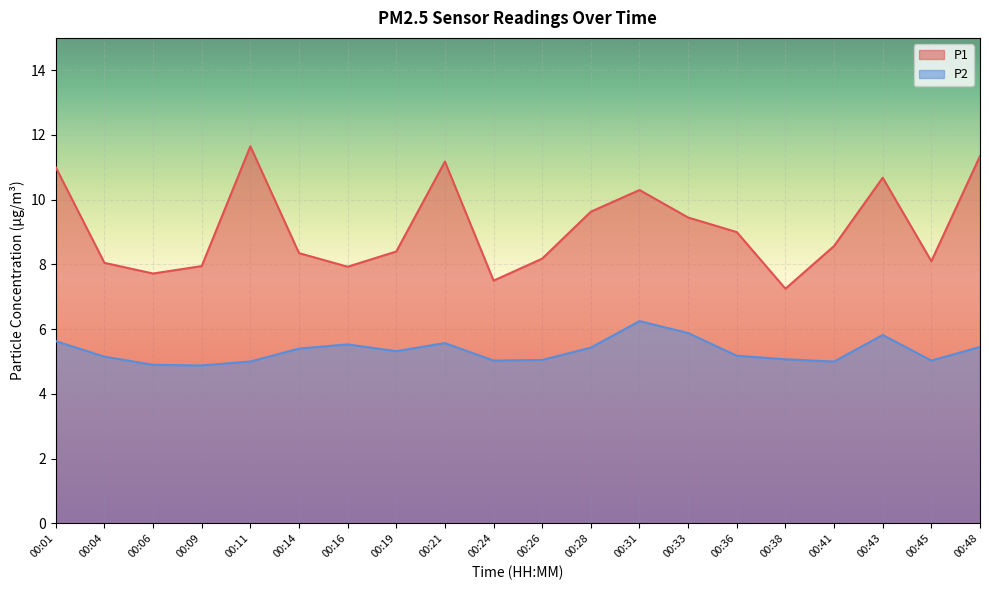

List the series in order of their overall mean, lowest first.

P2, P1